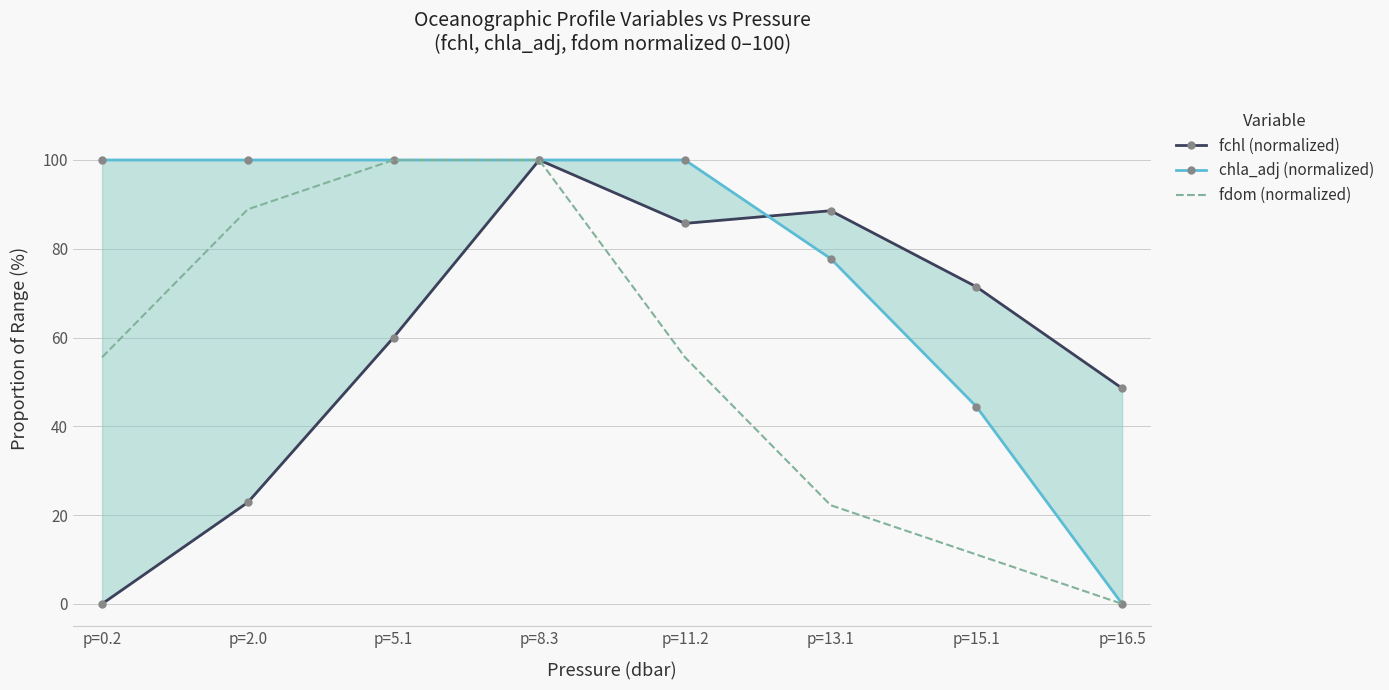

What is the difference between the maximum and minimum values in the fchl (normalized) series?

100.0